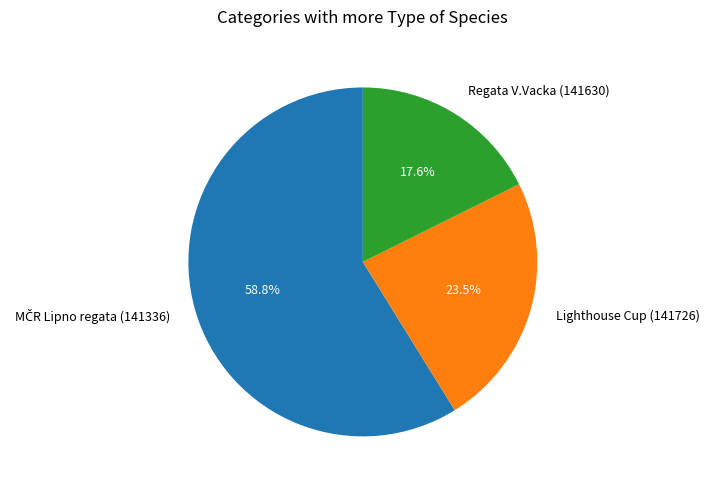

What portion of the pie excludes Lighthouse Cup (141726)?

76.5%